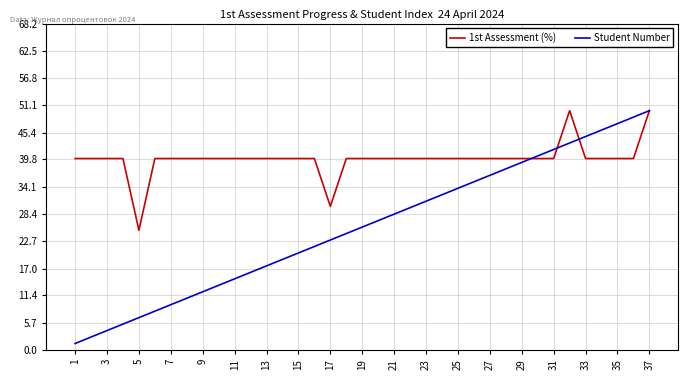

List the series in order of their overall mean, highest first.

1st Assessment (%), Student Number